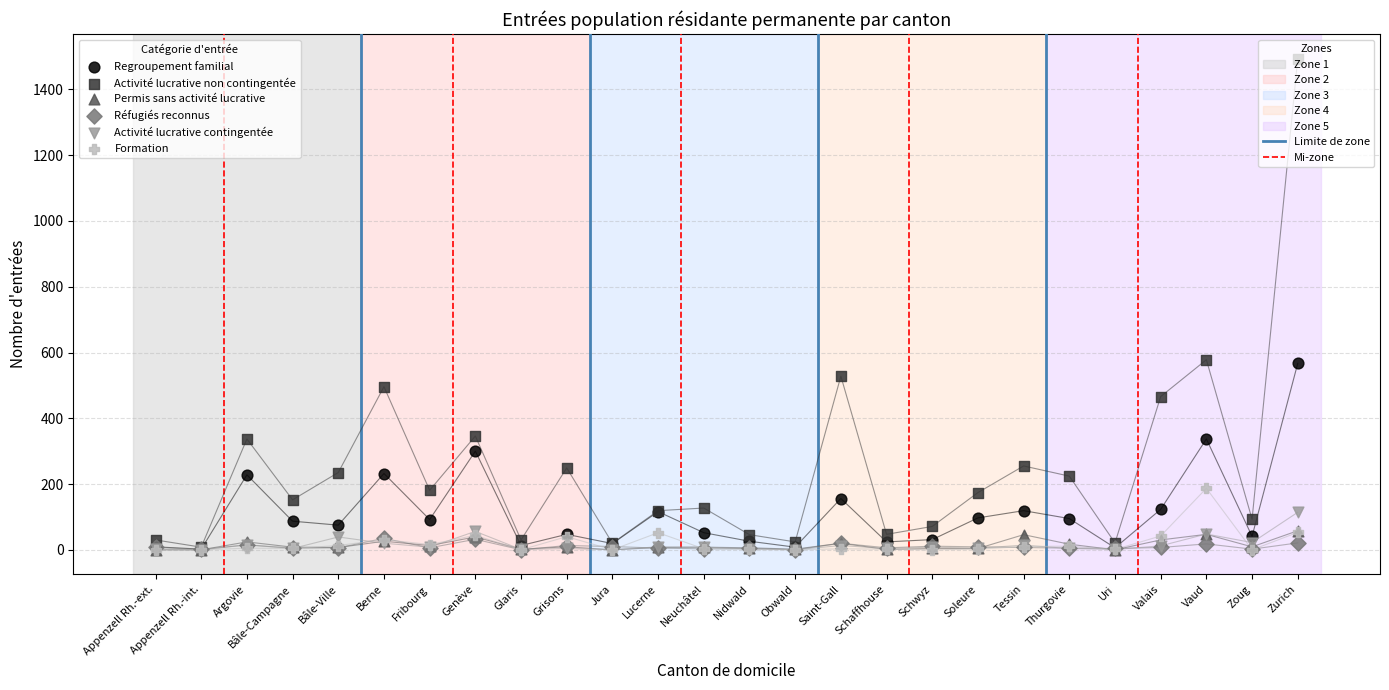

At how many categories does at least one series exceed 881?

1